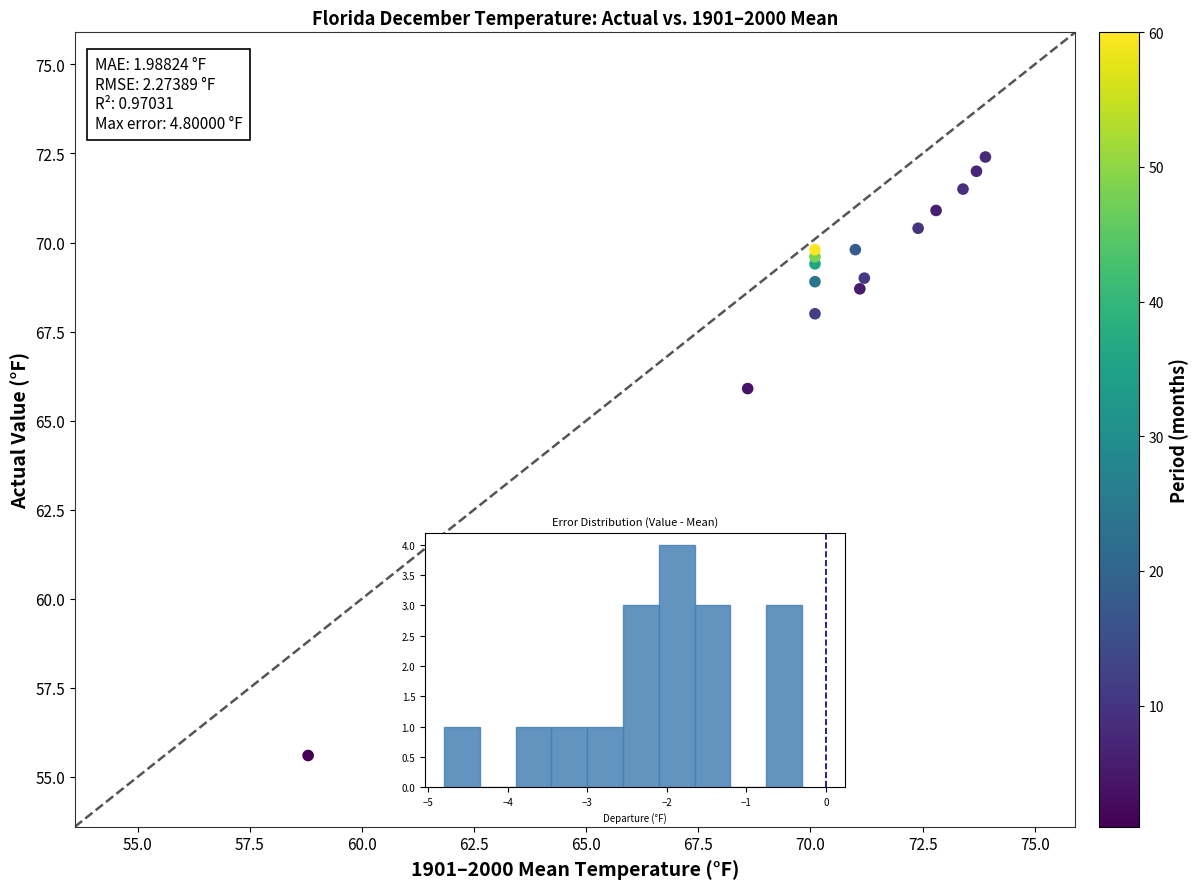

What Y value in the scatter plot is closest to 64?

65.9